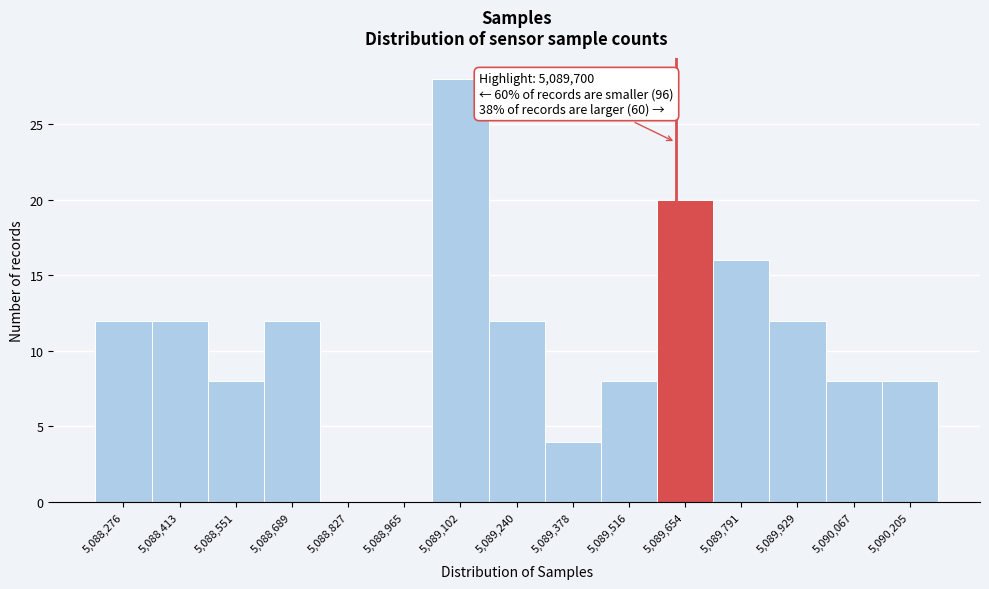

Reading left to right, transcribe all the data shown in this chart.

5,088,276=12	5,088,413=12	5,088,551=8	5,088,689=12	5,088,827=0	5,088,965=0	5,089,102=28	5,089,240=12	5,089,378=4	5,089,516=8	5,089,654=20	5,089,791=16	5,089,929=12	5,090,067=8	5,090,205=8